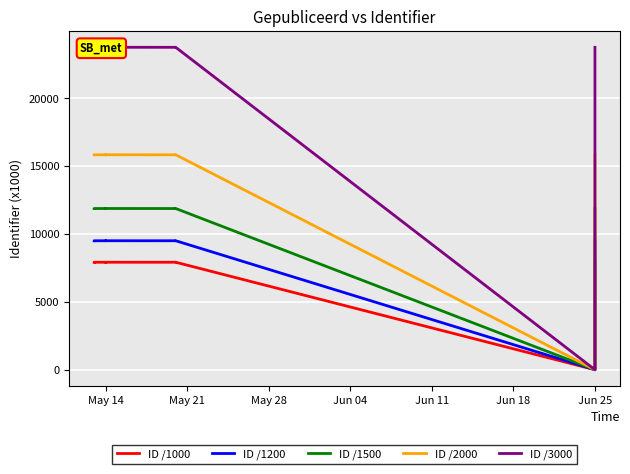

At which category does ID /3000 reach its first local peak?

May 21